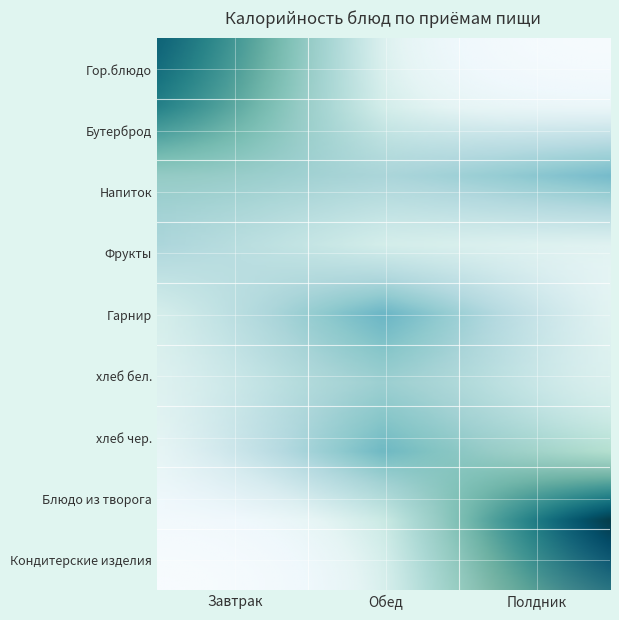

What is the maximum value for Обед?

122.6